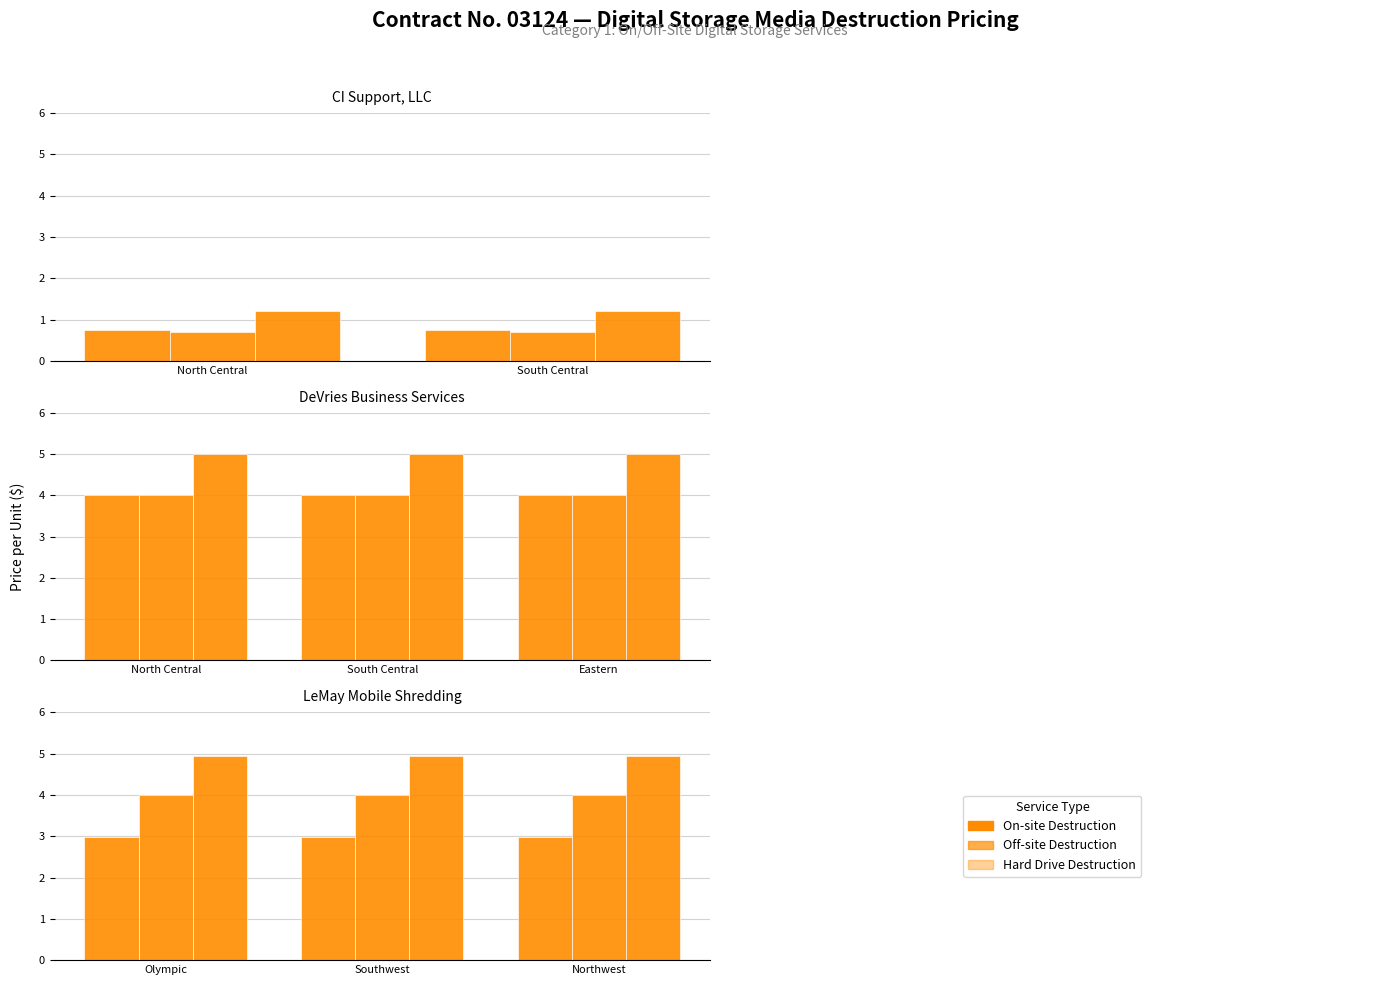

Which category has the highest value across all series?

Olympic